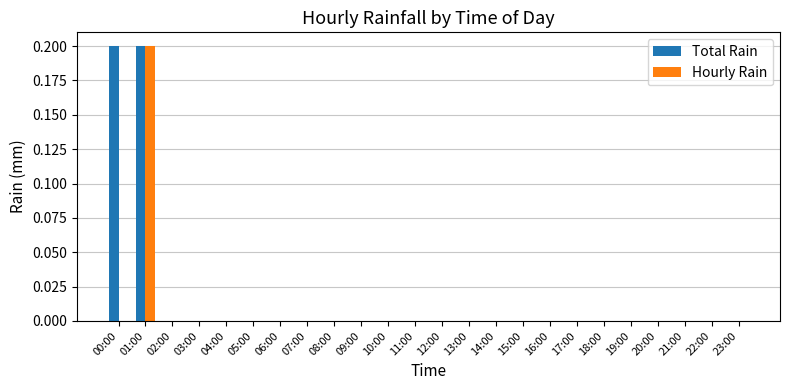

What is the total value across all series at 01:00?

0.4